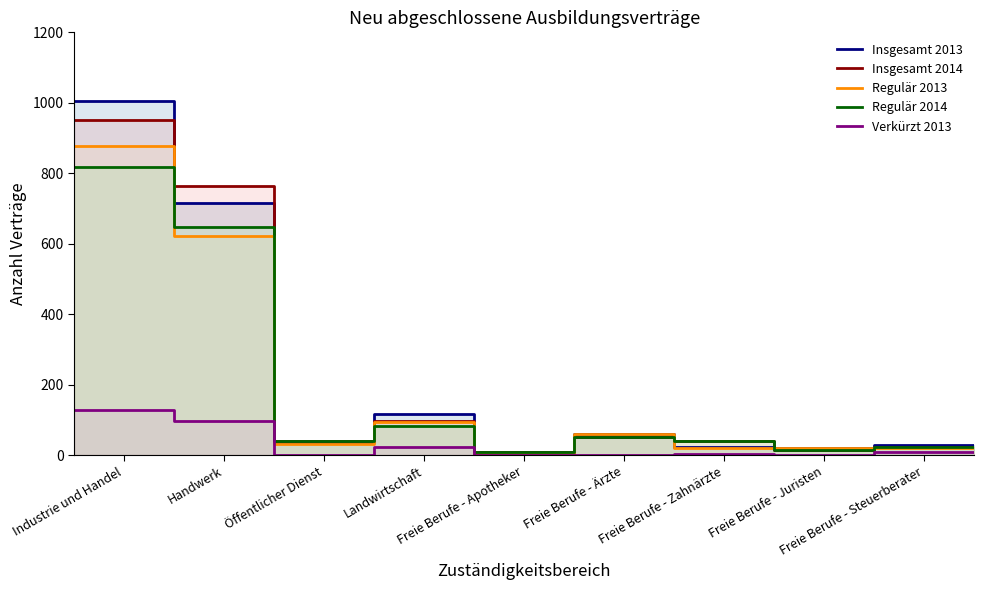

Rank the series by their maximum value, from lowest to highest.

Verkürzt 2013, Regulär 2014, Regulär 2013, Insgesamt 2014, Insgesamt 2013